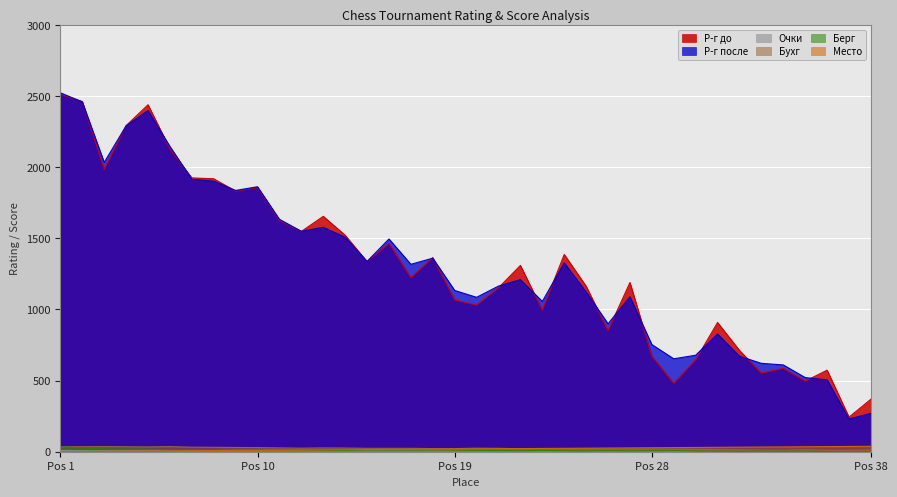

What is the value of the Берг point at the 22nd from the left?

7